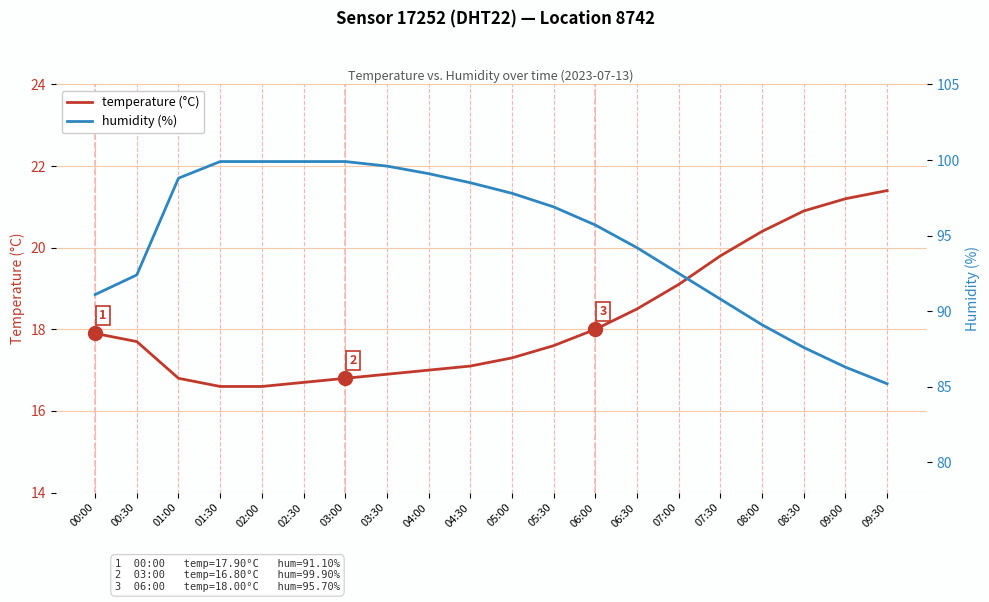

What is the greatest value displayed?

99.9